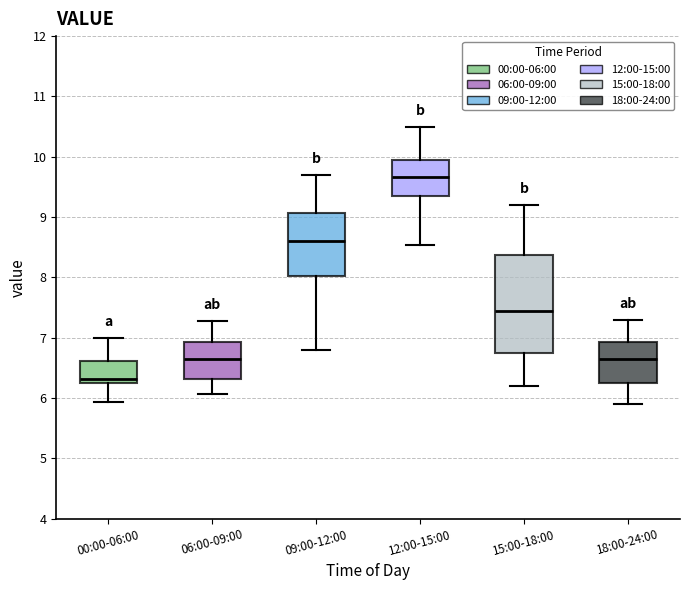

Reading left to right, transcribe this box plot: for each box, give where its median line is, the range the box spans, and where its two whiskers end, as read against the y-axis. The values are not printed on the chart, so give them approximately, as read against the axis.

00:00-06:00: median 6.3 (just above the box's lower edge), box 6.3 to 6.6, whiskers 5.9 to 7.0
06:00-09:00: median 6.7, box 6.3 to 6.9, whiskers 6.1 to 7.3
09:00-12:00: median 8.6, box 8.0 to 9.1, whiskers 6.8 to 9.7
12:00-15:00: median 9.7, box 9.3 to 10.0, whiskers 8.5 to 10.5
15:00-18:00: median 7.5, box 6.8 to 8.4, whiskers 6.2 to 9.2
18:00-24:00: median 6.7, box 6.3 to 6.9, whiskers 5.9 to 7.3